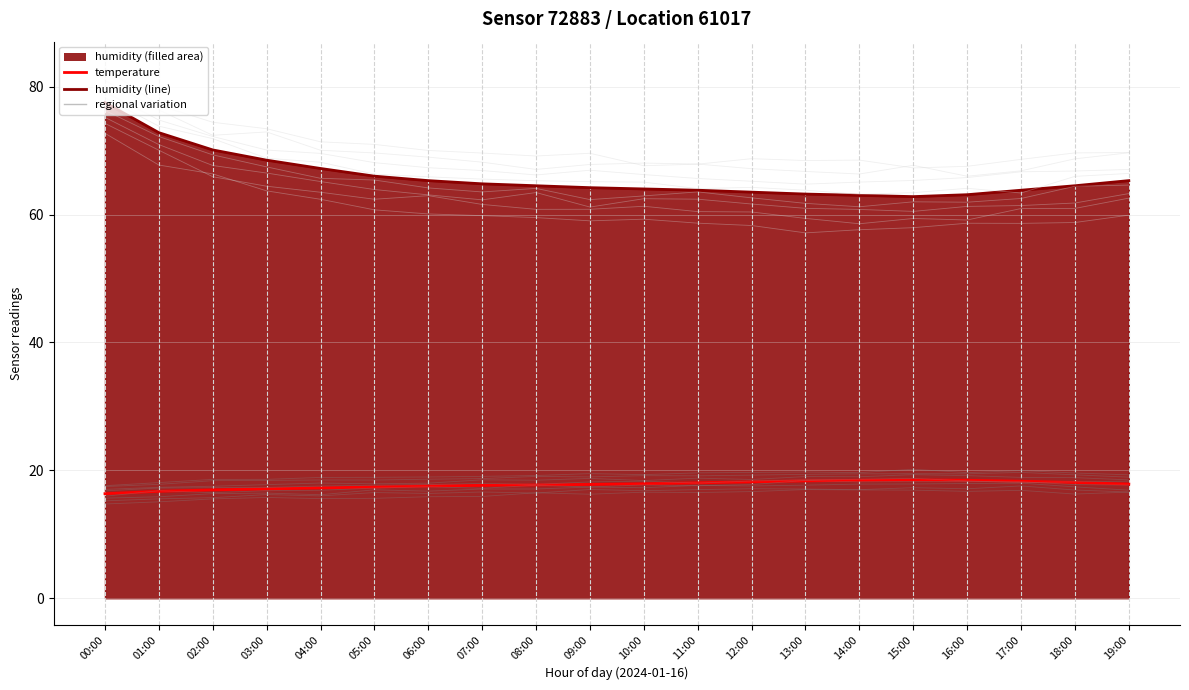

What is the value of the humidity (line) point at the 12th from the left?

63.8